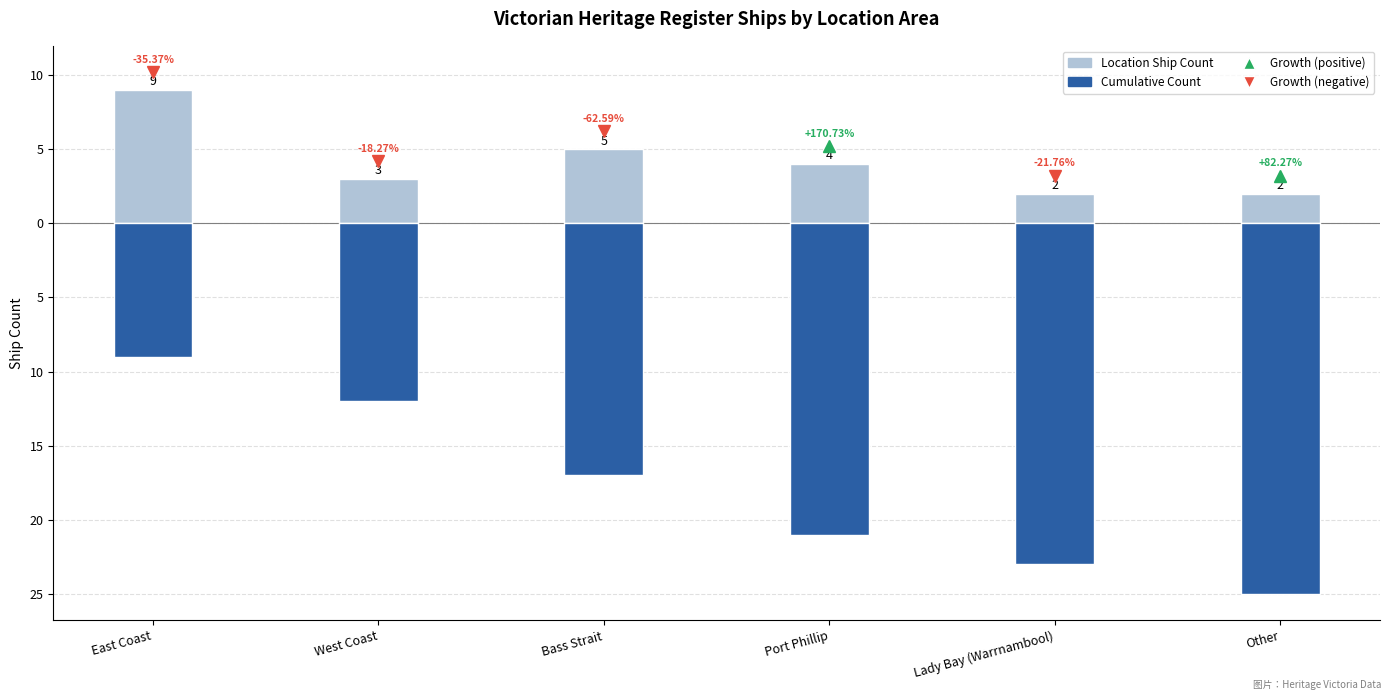

How many bars are there in each group?

2